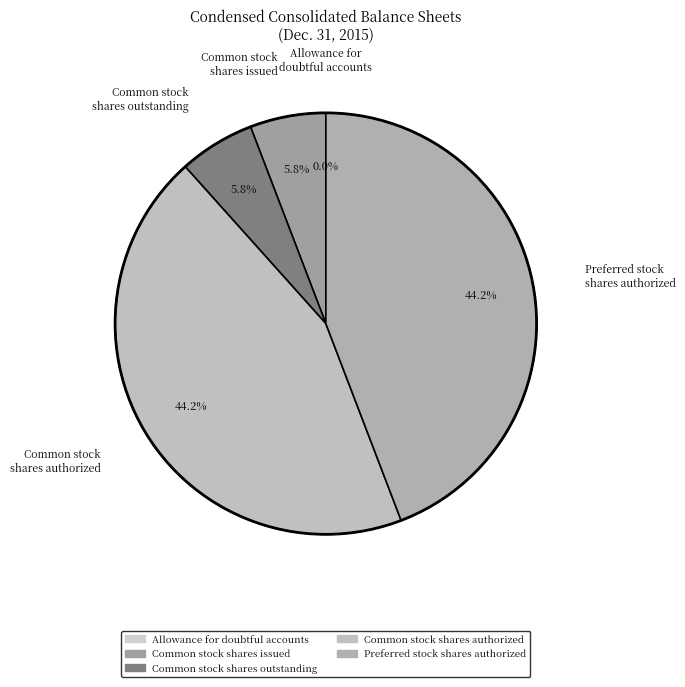

What percentage do Preferred stock shares authorized and Common stock shares outstanding together represent?

50.0%